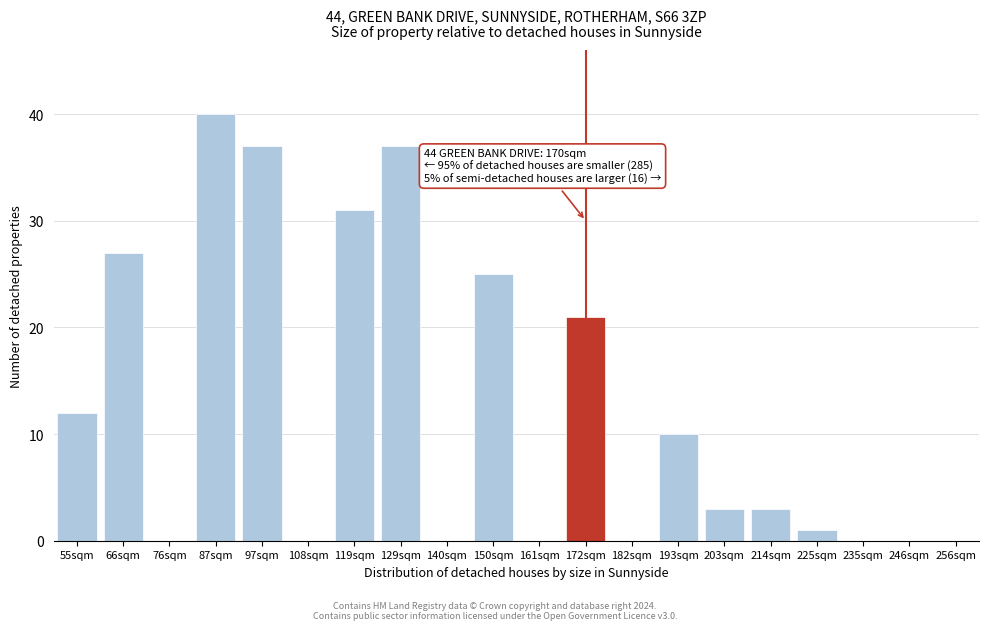

Reading left to right, what are all the values shown in this chart?

55sqm=12	66sqm=27	76sqm=0	87sqm=40	97sqm=37	108sqm=0	119sqm=31	129sqm=37	140sqm=0	150sqm=25	161sqm=0	172sqm=21	182sqm=0	193sqm=10	203sqm=3	214sqm=3	225sqm=1	235sqm=0	246sqm=0	256sqm=0